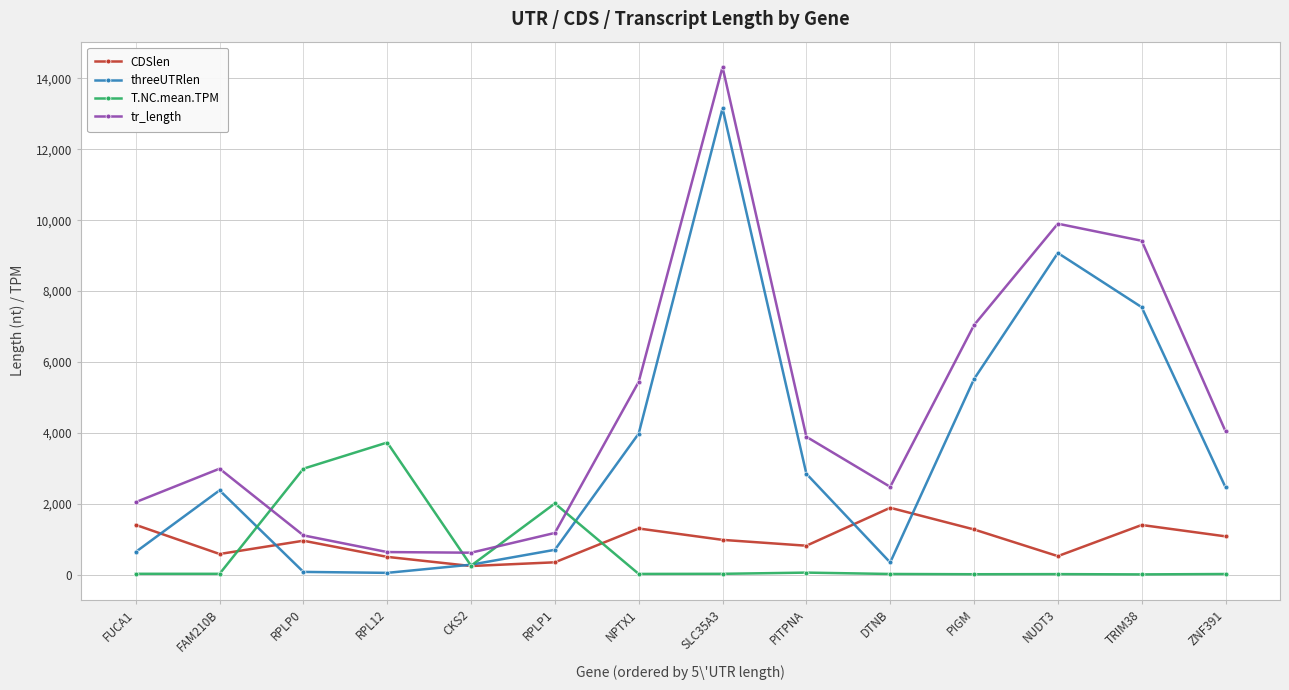

Which series has the largest total across all categories?

tr_length